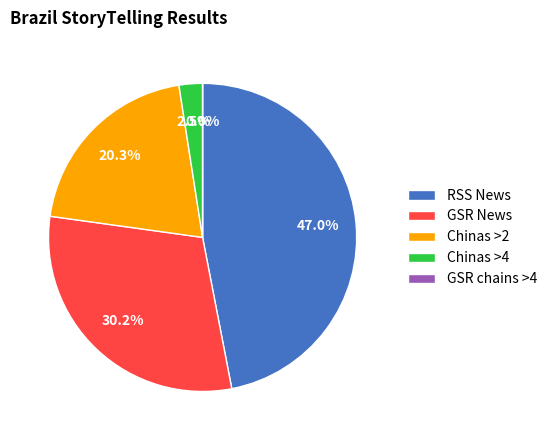

Is there any slice that represents more than half of the pie?

No